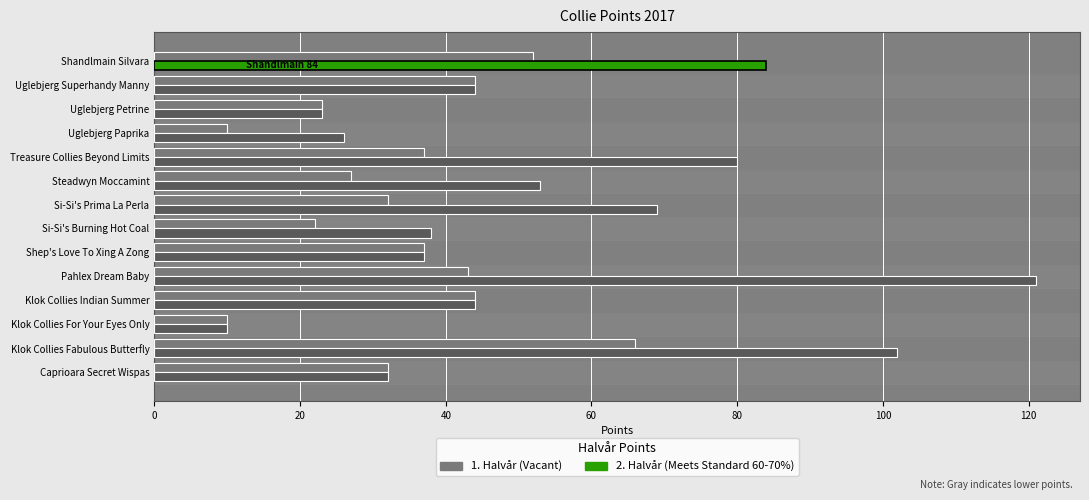

What is the total value across all series at Uglebjerg Paprika?

36